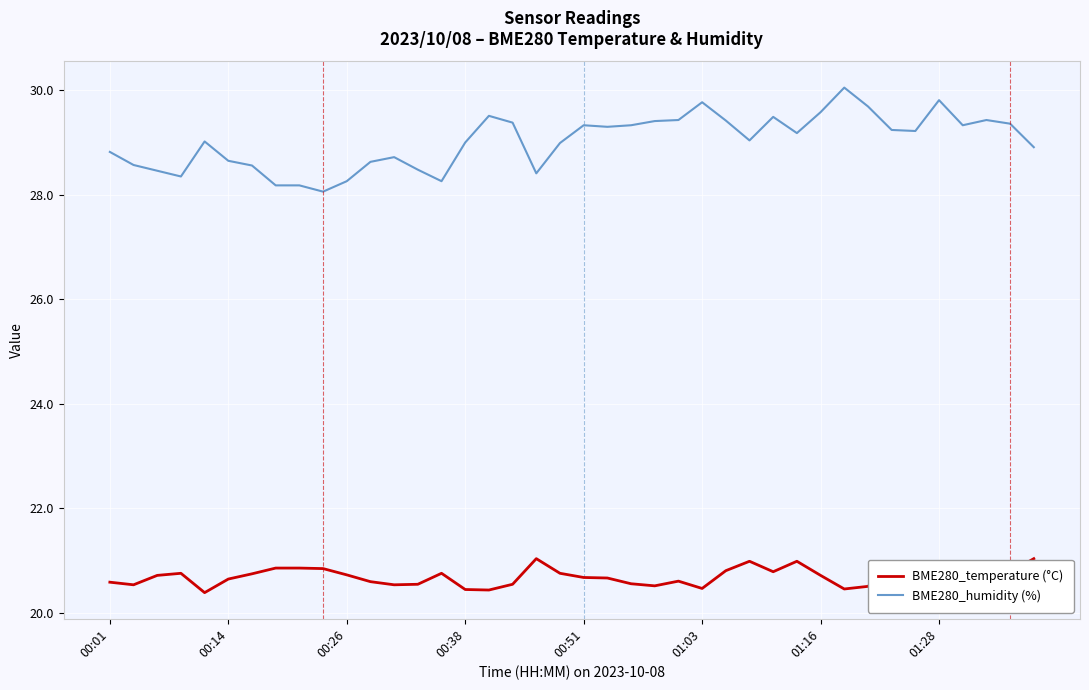

What is the lowest value of the BME280_temperature (°C) series?

20.4